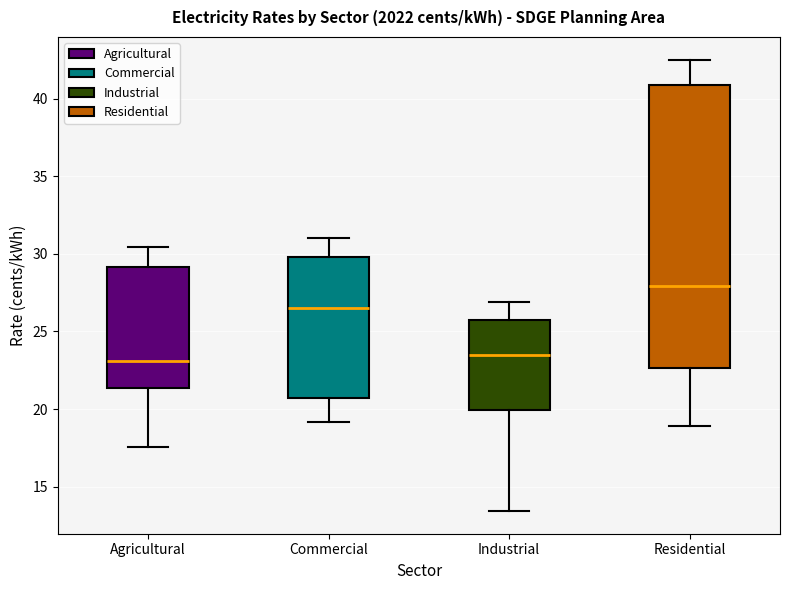

Reading left to right, read every box against the y-axis: the position of its median line, the range the box covers, and the ends of its whiskers. The values are not printed on the chart, so give them approximately, as read against the axis.

Agricultural: median 23.0, box 21.5 to 29.0, whiskers 17.5 to 30.5
Commercial: median 26.5, box 20.5 to 30.0, whiskers 19.0 to 31.0
Industrial: median 23.5, box 20.0 to 25.5, whiskers 13.5 to 27.0
Residential: median 28.0, box 22.5 to 41.0, whiskers 19.0 to 42.5